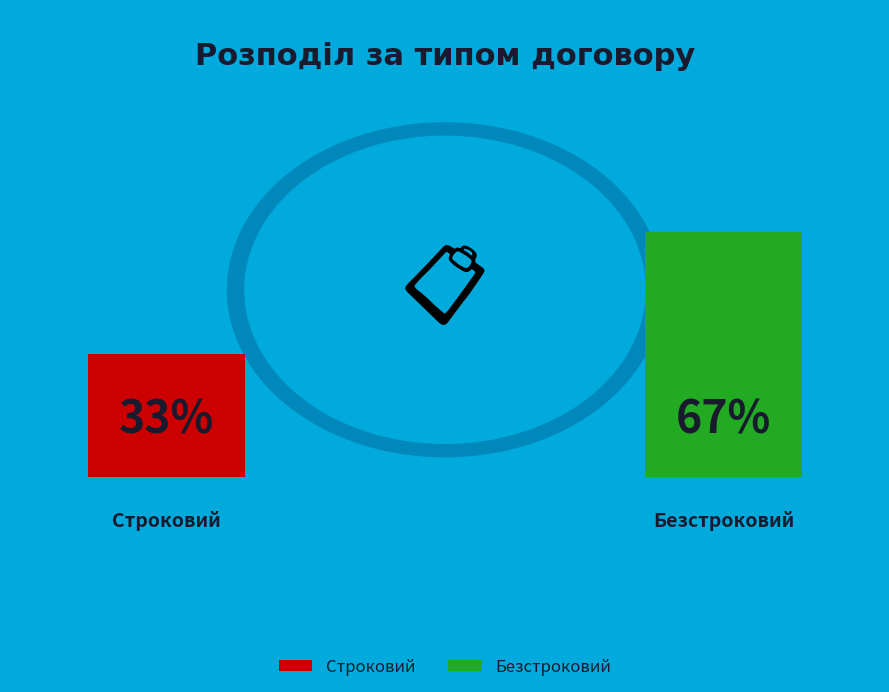

Which slice is the largest?

Безстроковий